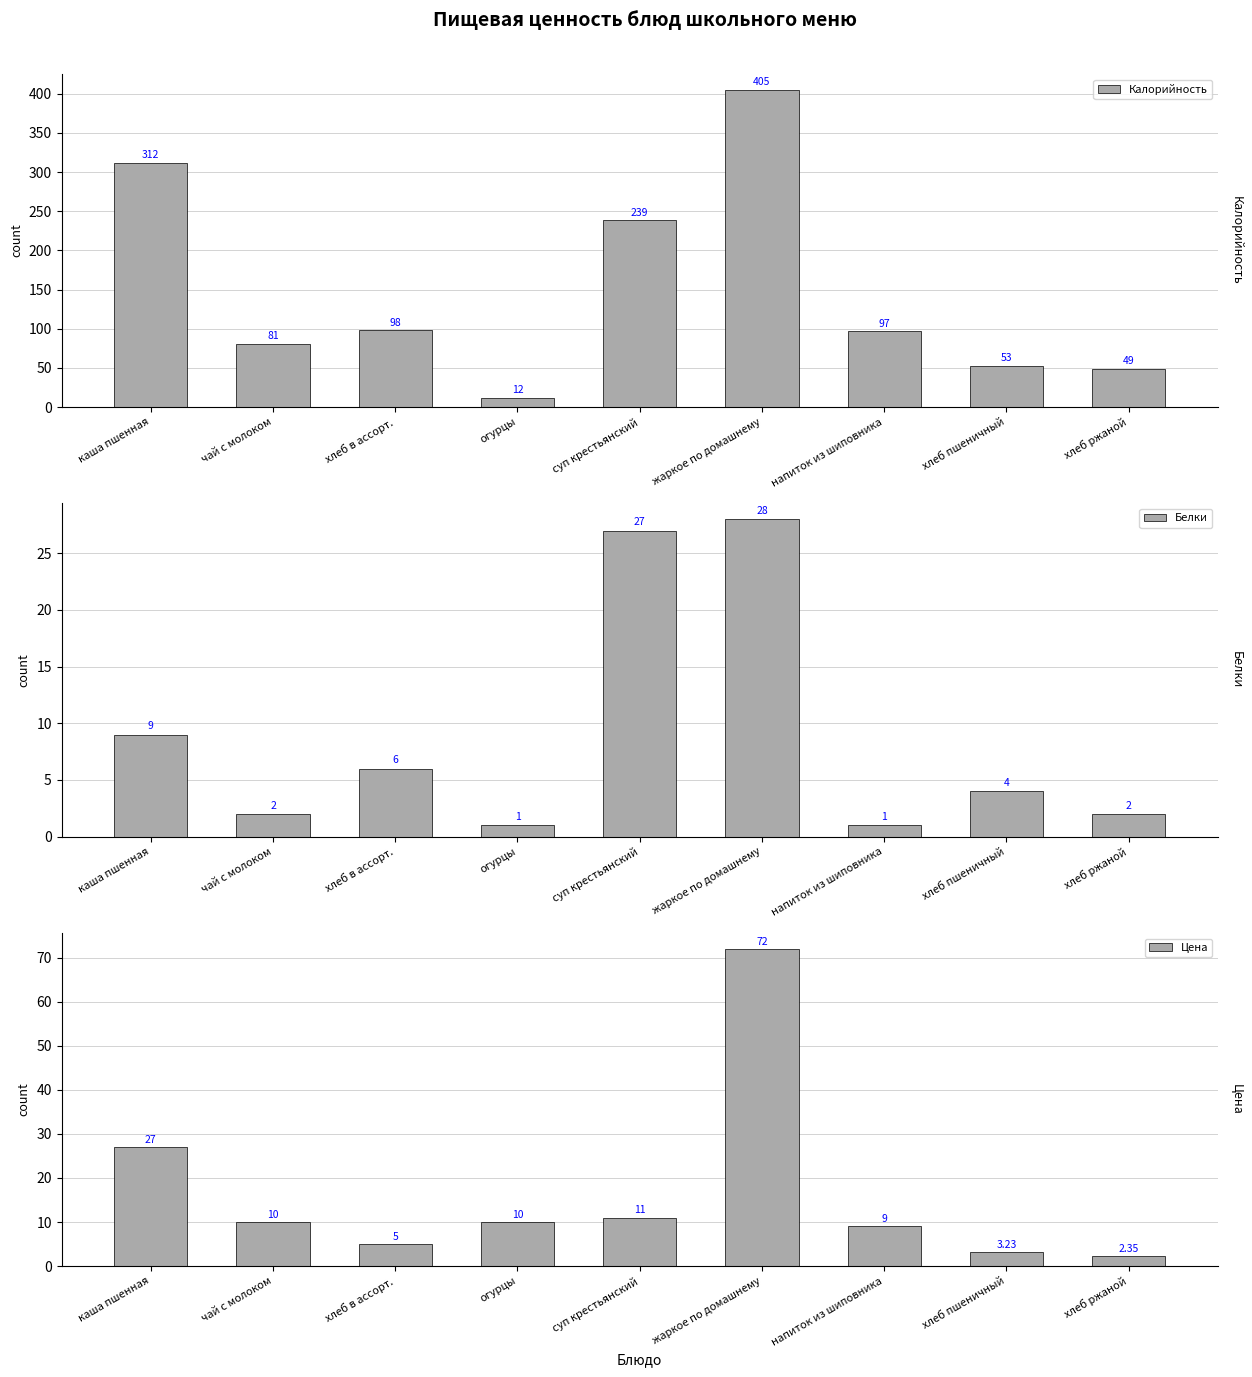

Is the value of Белки at огурцы greater than the value of Цена at огурцы?

No